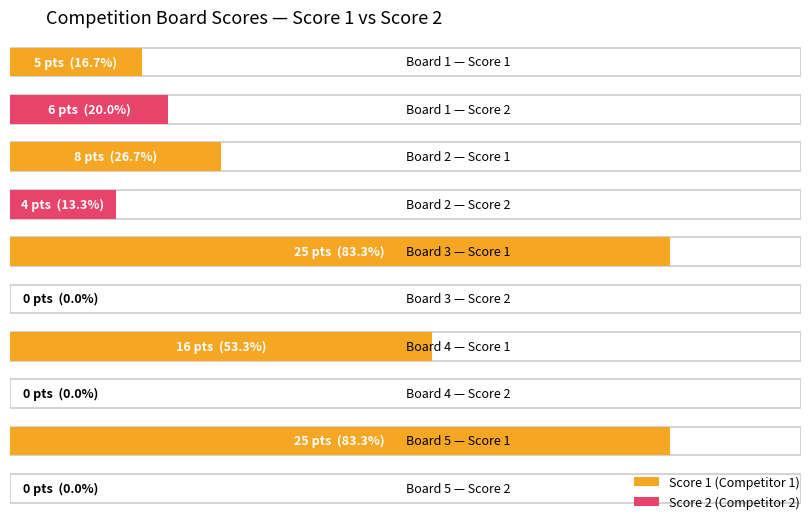

Is it true that Score 2 equals 3 at Board 3?

False